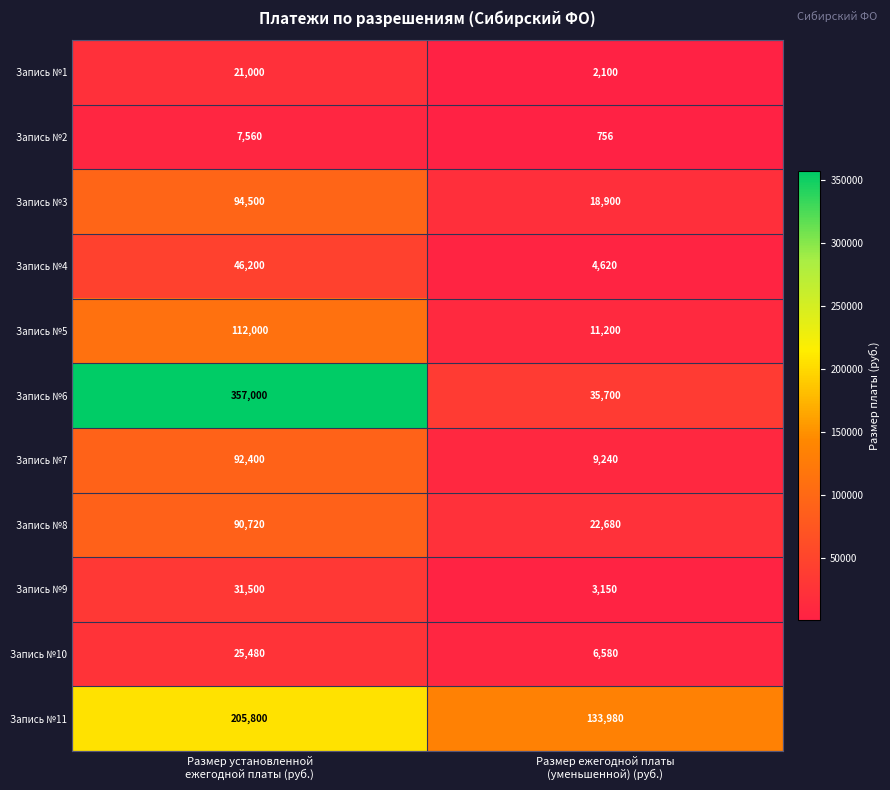

List the series in order of their peak value, highest first.

Запись №6, Запись №11, Запись №5, Запись №3, Запись №7, Запись №8, Запись №4, Запись №9, Запись №10, Запись №1, Запись №2